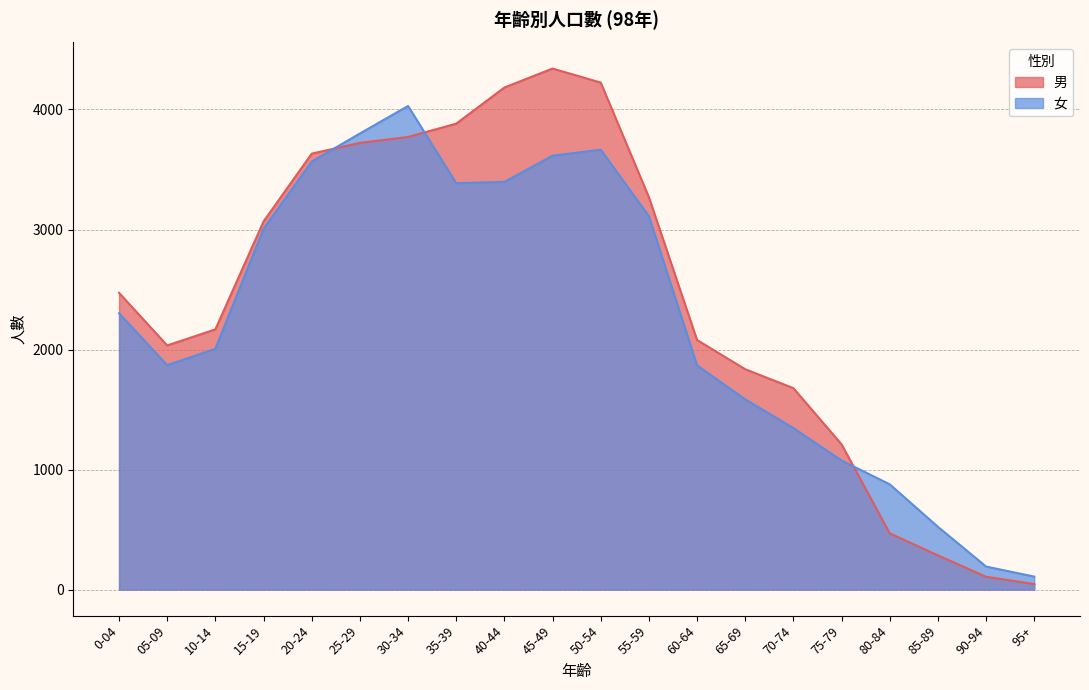

What are all the series names shown in the legend?

男, 女